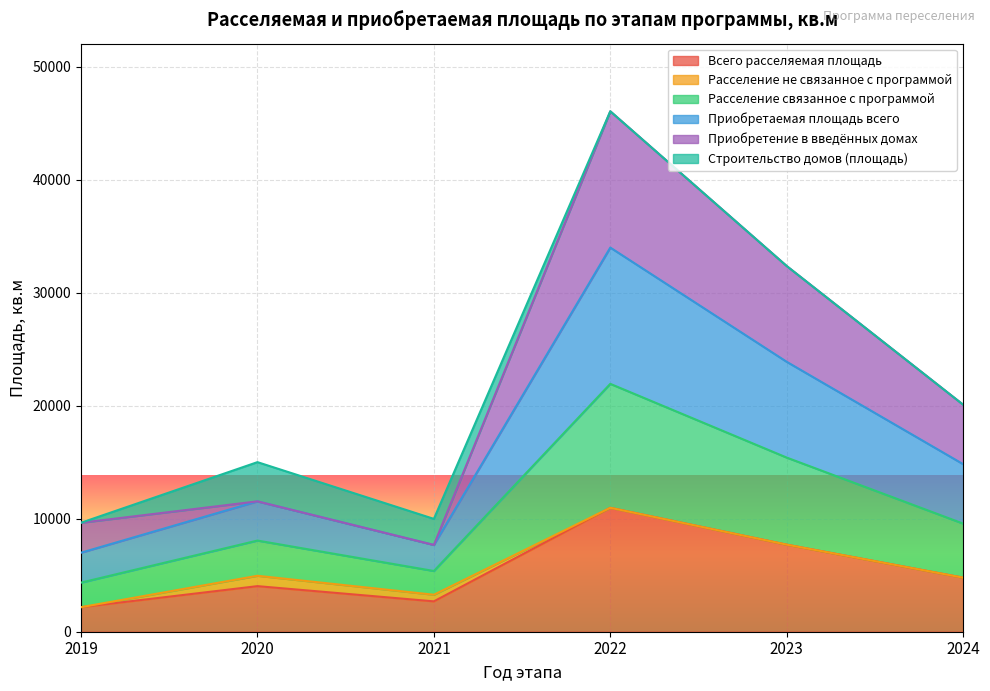

What is the total value across all series at 2020?

15011.8